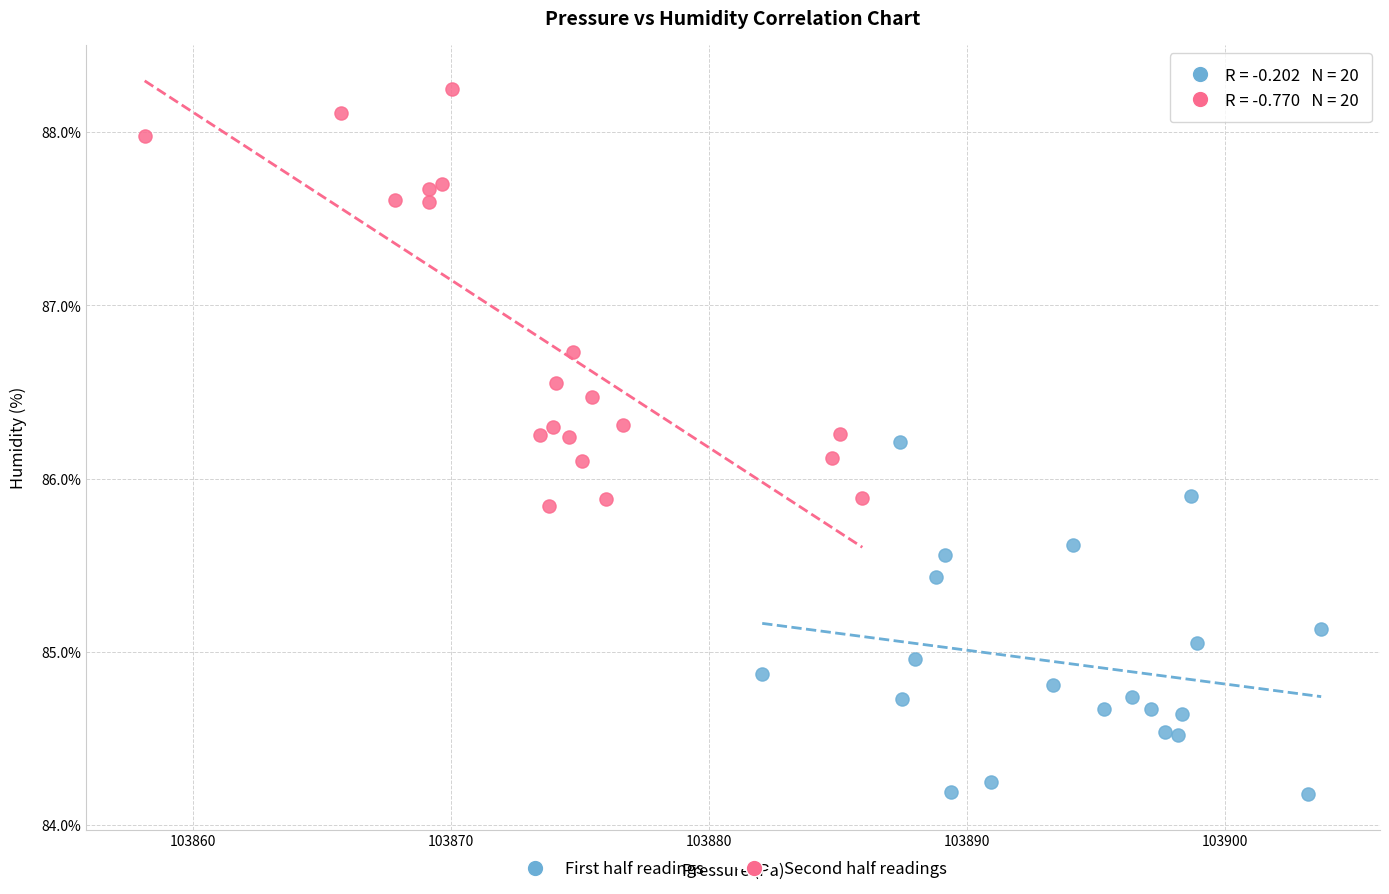

Which series reaches the maximum Y coordinate?

Second half readings